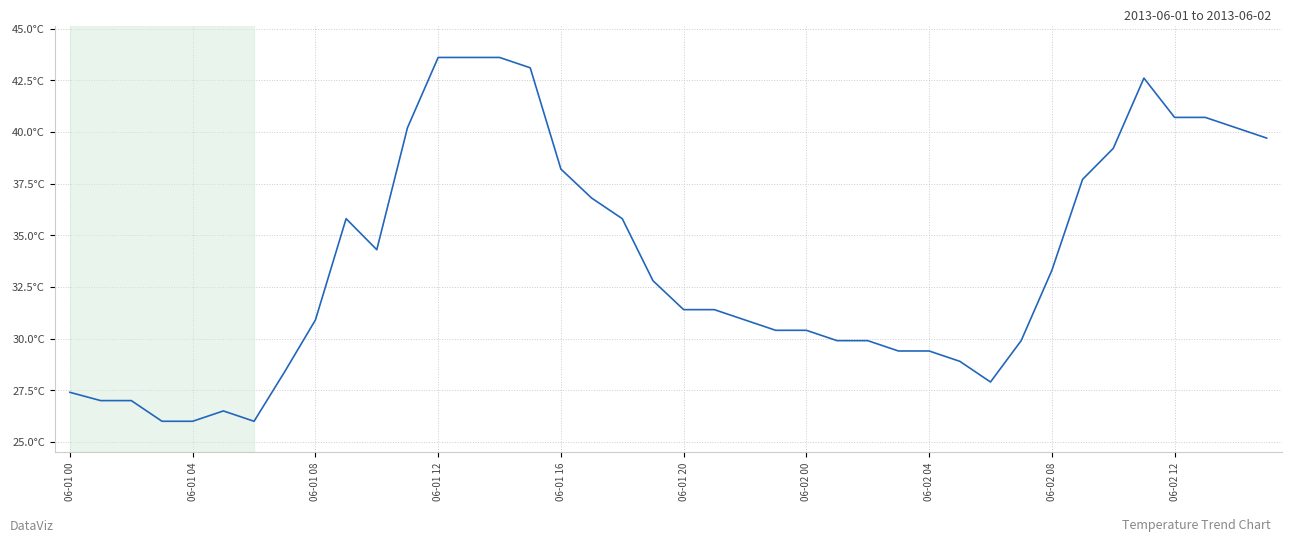

Is this an area chart (filled region under the line)?

No